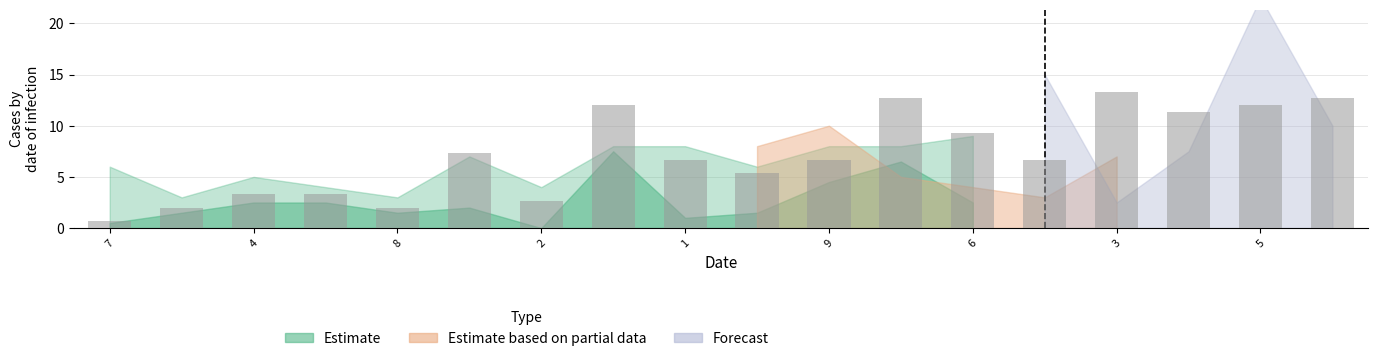

What is the difference between the second highest and second lowest values?

10.7